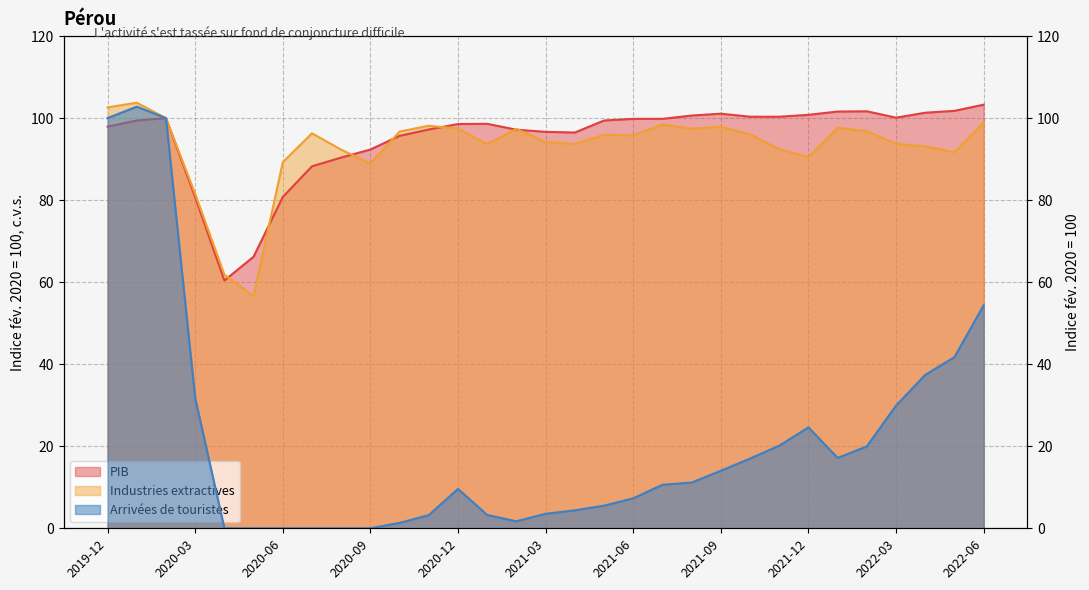

Reading left to right, extract all data points from this chart.

PIB: 2019-12=97.9	2020-01=99.4	2020-02=100.0	2020-03=80.7	2020-04=60.4	2020-05=66.2	2020-06=80.8	2020-07=88.3	2020-08=90.4	2020-09=92.3	2020-10=95.7	2020-11=97.2	2020-12=98.6	2021-01=98.6	2021-02=97.2	2021-03=96.7	2021-04=96.5	2021-05=99.4	2021-06=99.8	2021-07=99.8	2021-08=100.6	2021-09=101.1	2021-10=100.3	2021-11=100.3	2021-12=100.8	2022-01=101.6	2022-02=101.7	2022-03=100.1	2022-04=101.3	2022-05=101.8	2022-06=103.3
Industries extractives: 2019-12=102.6	2020-01=103.8	2020-02=100.0	2020-03=81.5	2020-04=61.8	2020-05=56.6	2020-06=89.3	2020-07=96.3	2020-08=92.3	2020-09=88.9	2020-10=96.7	2020-11=98.2	2020-12=97.4	2021-01=93.7	2021-02=97.4	2021-03=94.2	2021-04=93.7	2021-05=95.9	2021-06=95.8	2021-07=98.4	2021-08=97.4	2021-09=97.9	2021-10=96.1	2021-11=92.4	2021-12=90.5	2022-01=97.7	2022-02=96.8	2022-03=93.7	2022-04=93.1	2022-05=91.7	2022-06=98.9
Arrivées de touristes: 2019-12=100.0	2020-01=102.8	2020-02=100.0	2020-03=31.7	2020-04=0.0	2020-05=0.0	2020-06=0.0	2020-07=0.0	2020-08=0.0	2020-09=0.0	2020-10=1.3	2020-11=3.2	2020-12=9.6	2021-01=3.2	2021-02=1.7	2021-03=3.5	2021-04=4.4	2021-05=5.5	2021-06=7.3	2021-07=10.6	2021-08=11.1	2021-09=14.0	2021-10=17.0	2021-11=20.1	2021-12=24.6	2022-01=17.2	2022-02=20.0	2022-03=29.9	2022-04=37.4	2022-05=41.7	2022-06=54.4